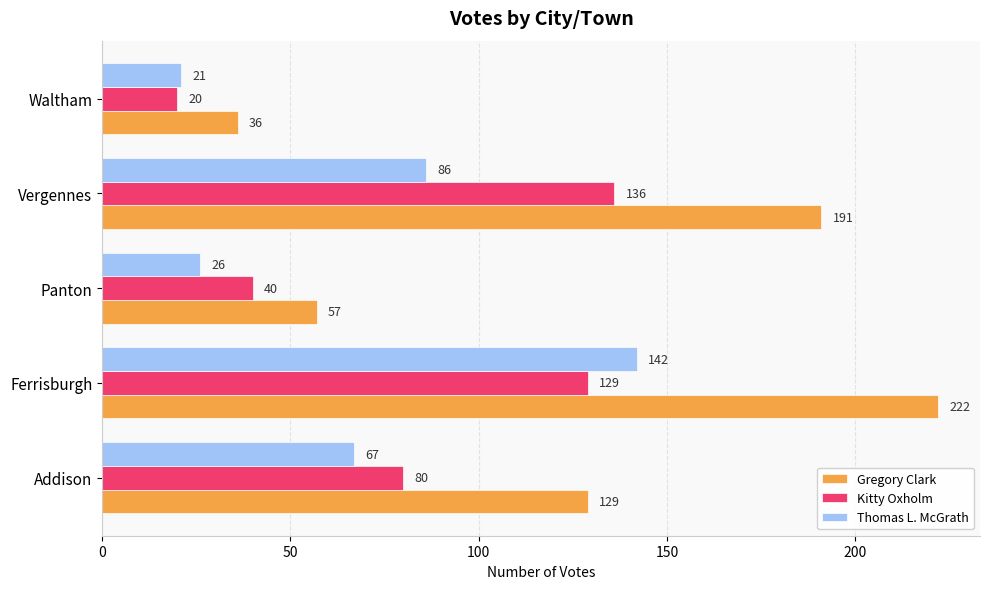

What are all the series names shown in the legend?

Gregory Clark, Kitty Oxholm, Thomas L. McGrath